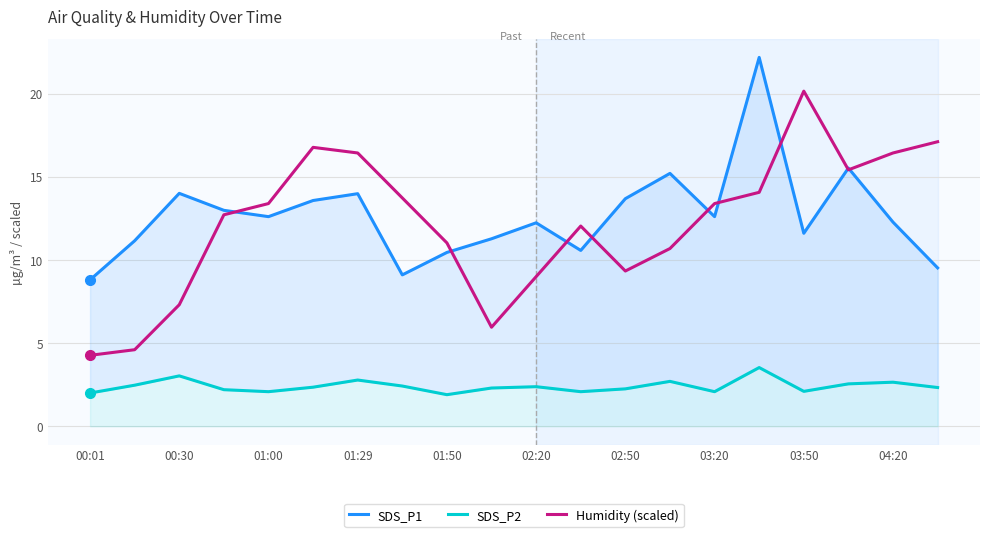

At which label does Humidity (scaled) reach its peak?

03:50